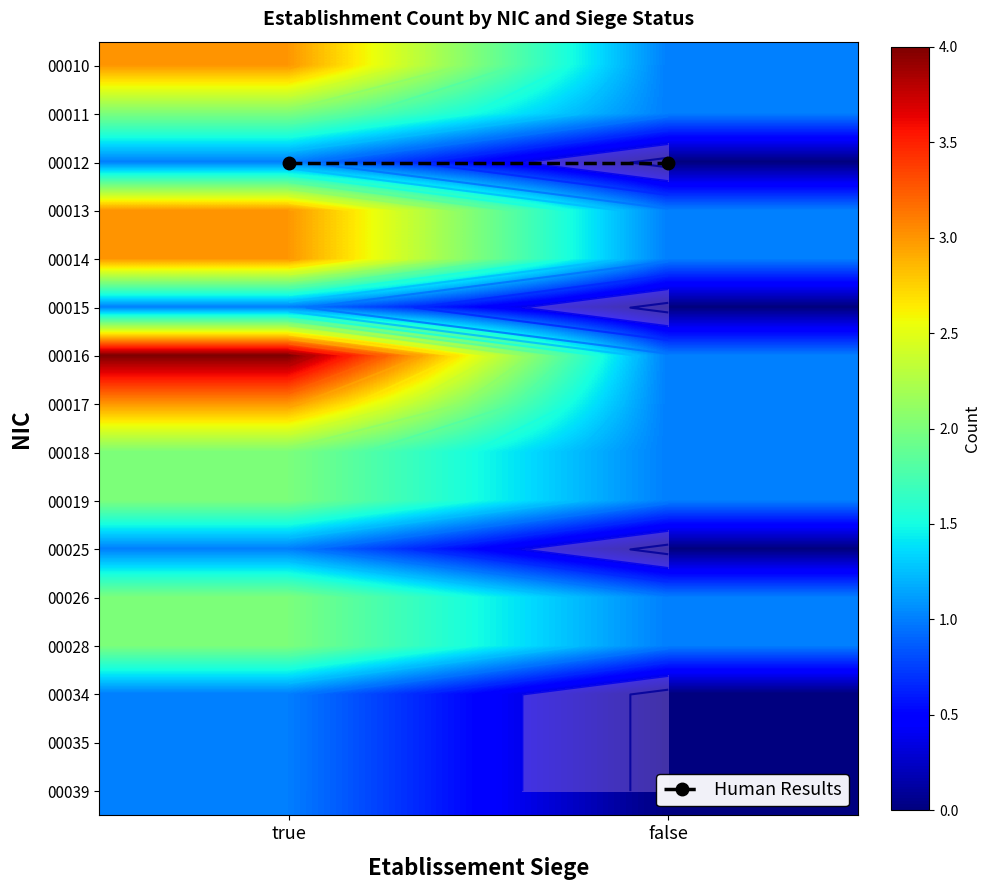

Read the 00026 value at true.

2